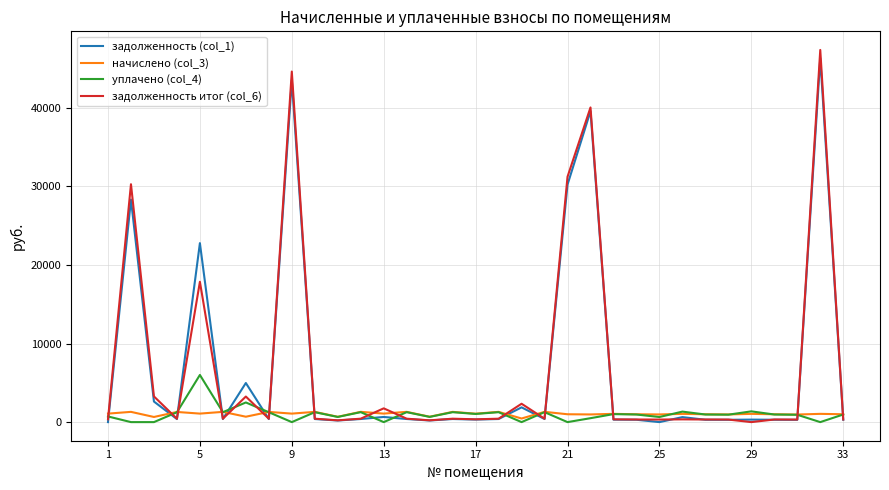

Which series has the widest spread of values?

задолженность итог (col_6)